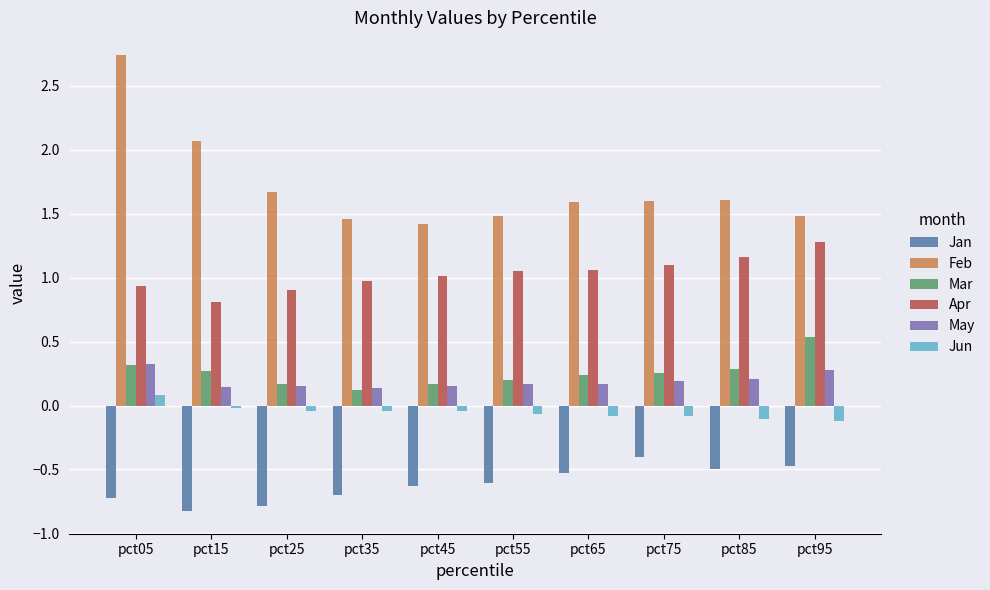

Which series has the largest range (max minus min)?

Feb